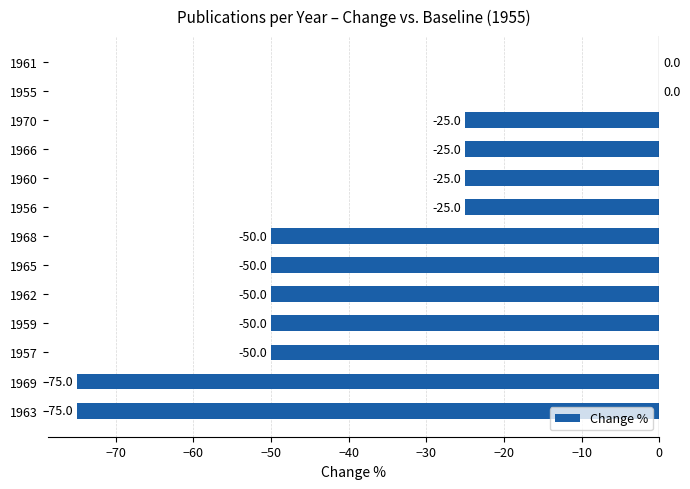

What is the change in value from 1969 to 1960?

+50